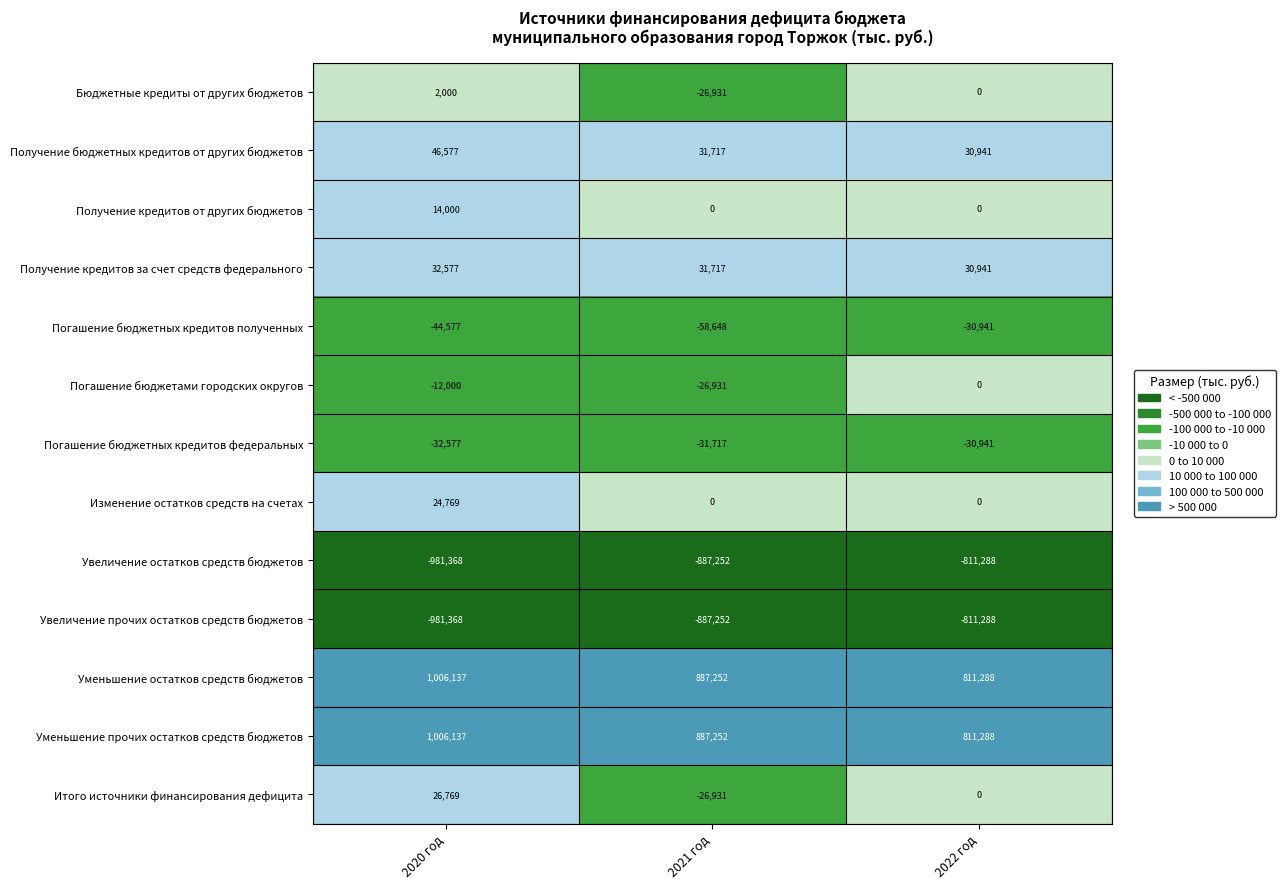

At which label does Бюджетные кредиты от других бюджетов first exceed 0?

2020 год